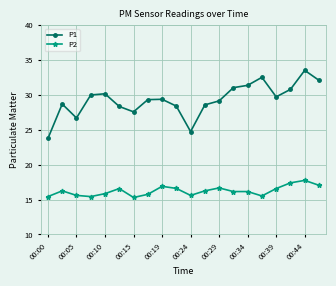

Rank the series by their average value, from highest to lowest.

P1, P2